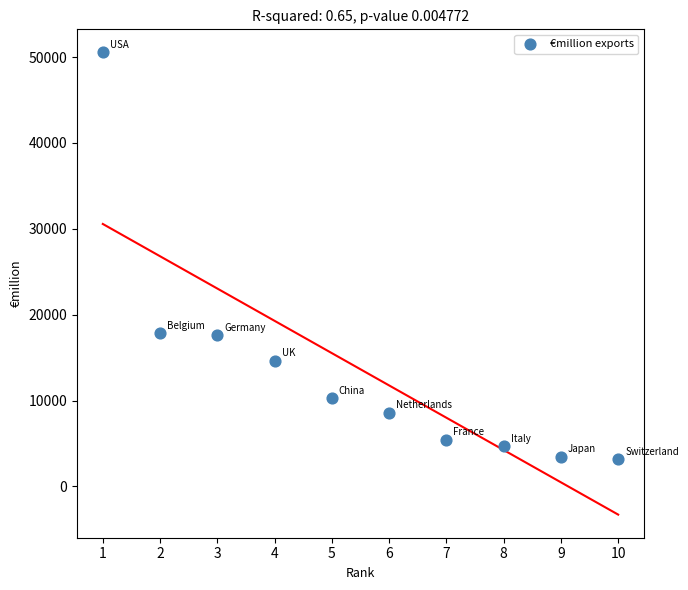

What is the range of Y values (max minus min)?

47314.6